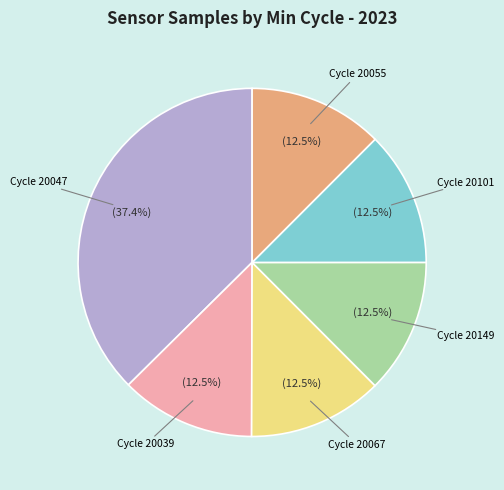

Is there a majority slice in this chart?

No